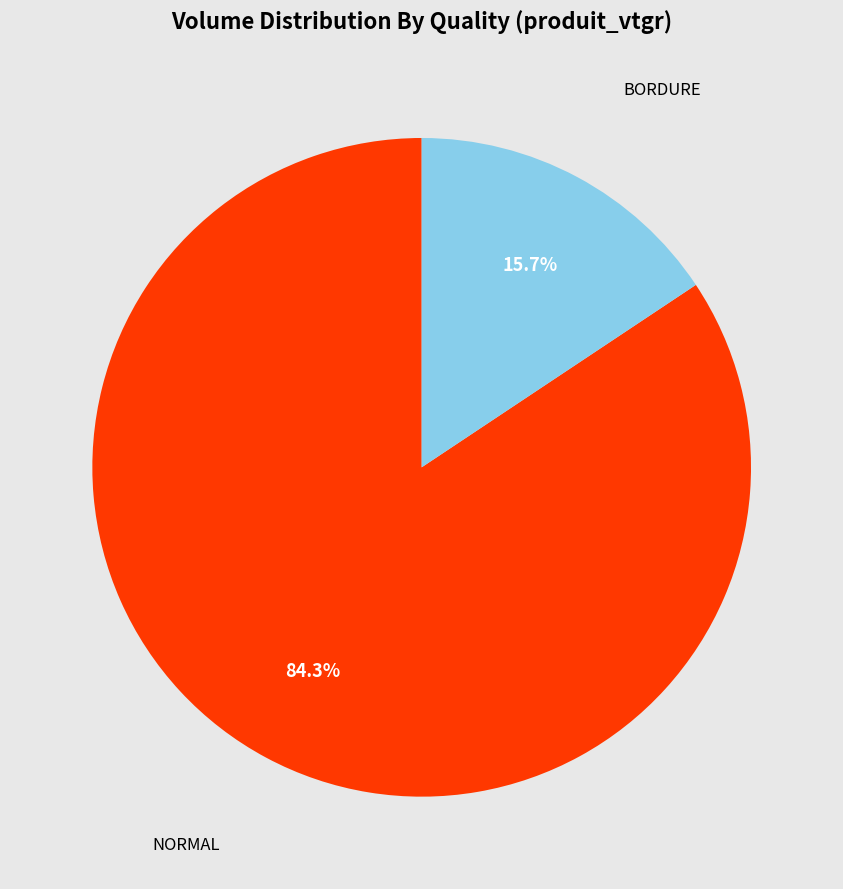

Approximately how many times larger is the value at NORMAL compared to BORDURE?

5.4